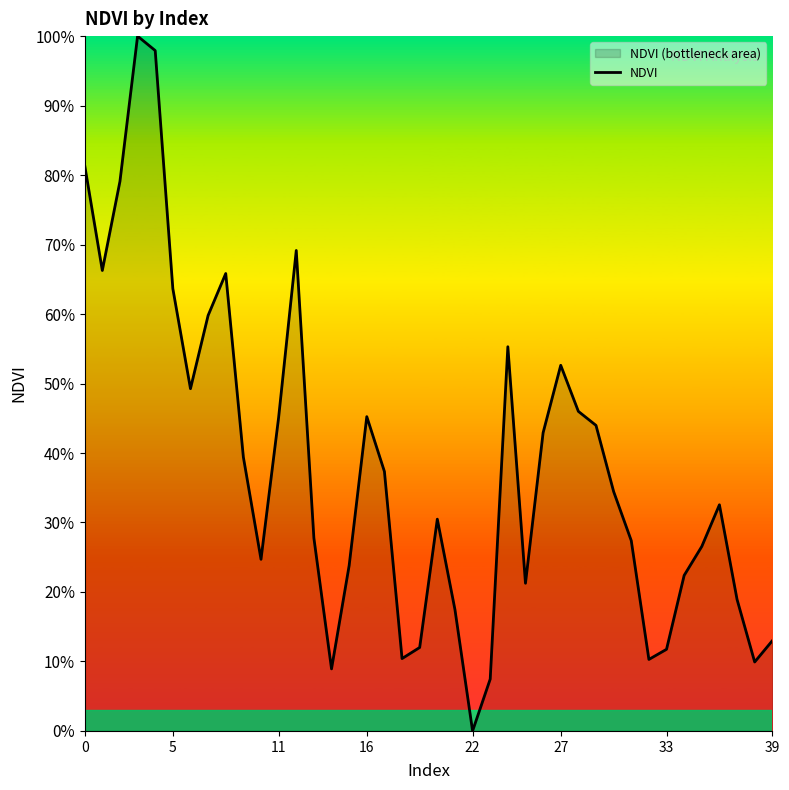

What is the difference between the maximum and minimum values?

100.0